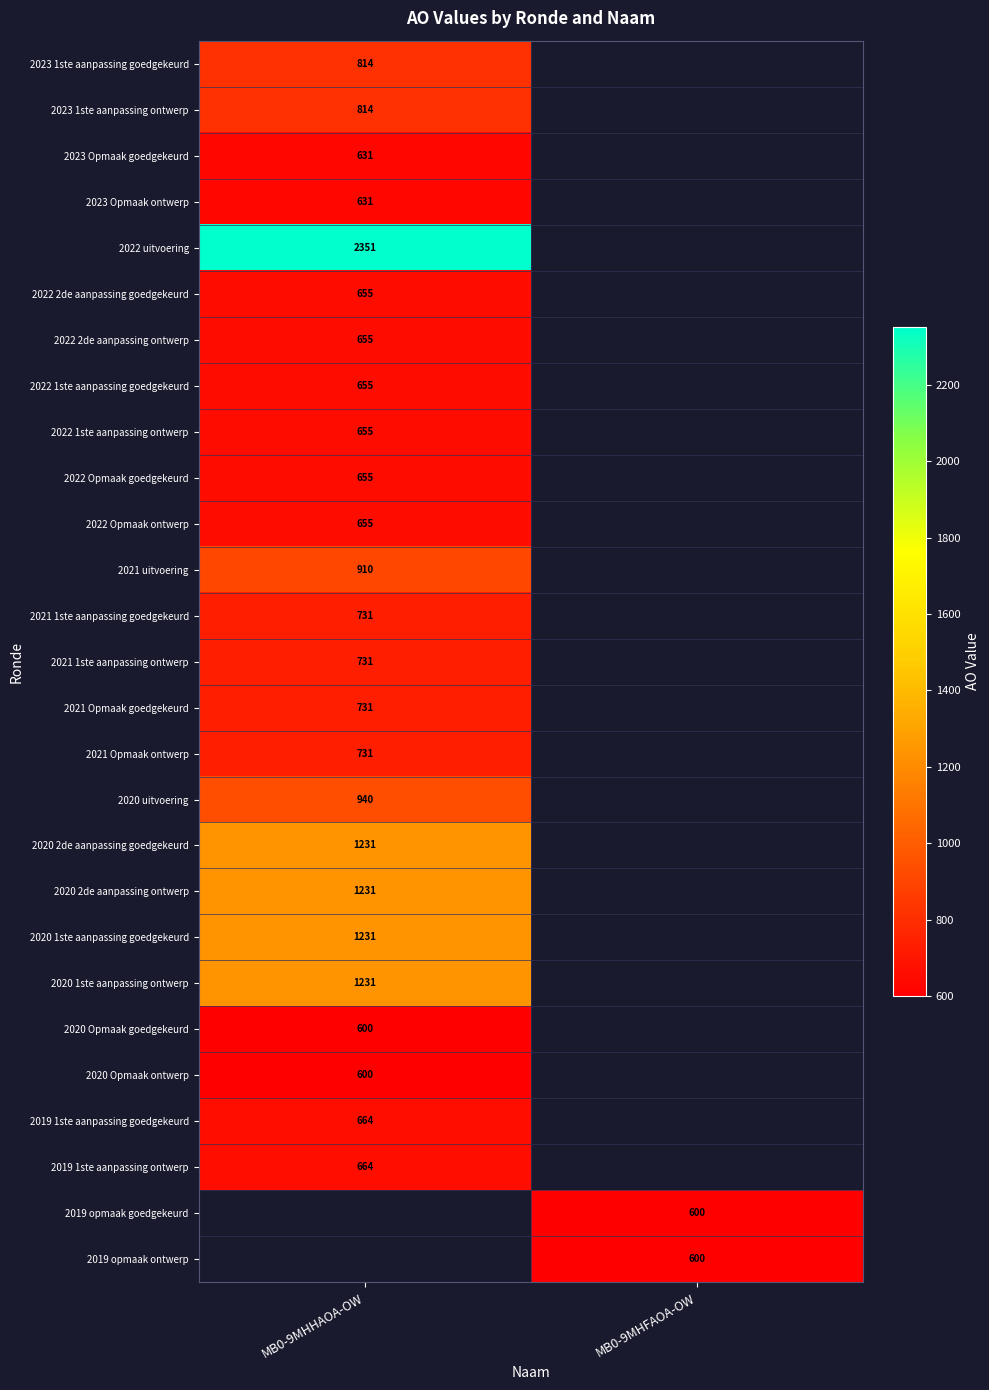

Which label corresponds to the smallest value in the chart?

MB0-9MHHAOA-OW